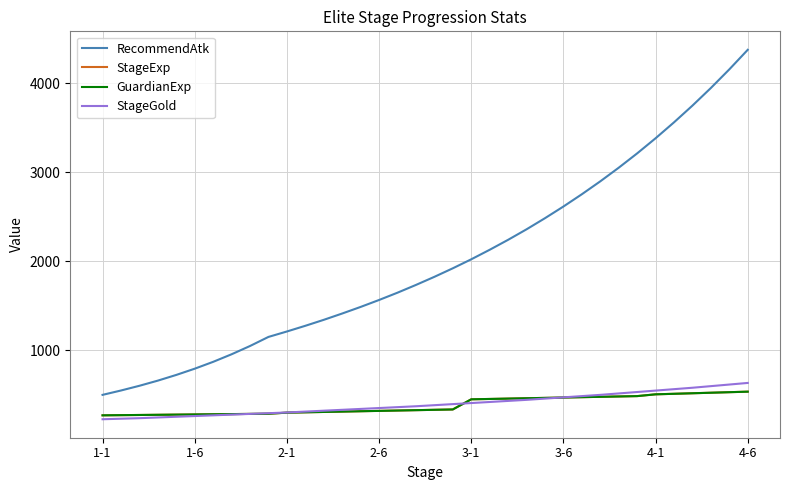

True or false: RecommendAtk has more than 0 points higher than both neighbors.

False